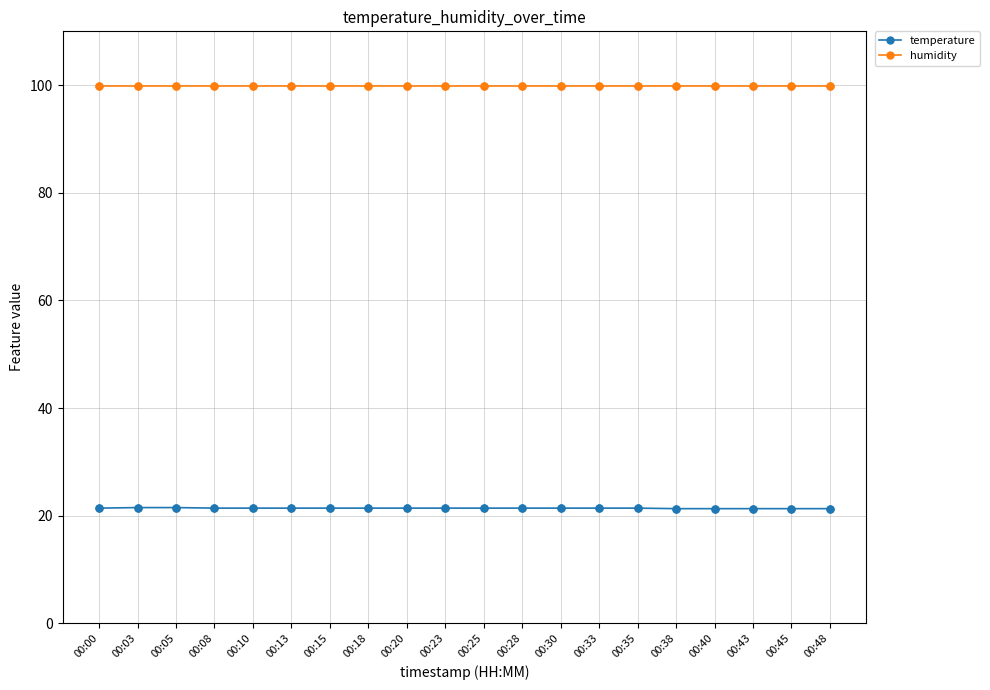

True or false: humidity and temperature intersect in this chart.

False